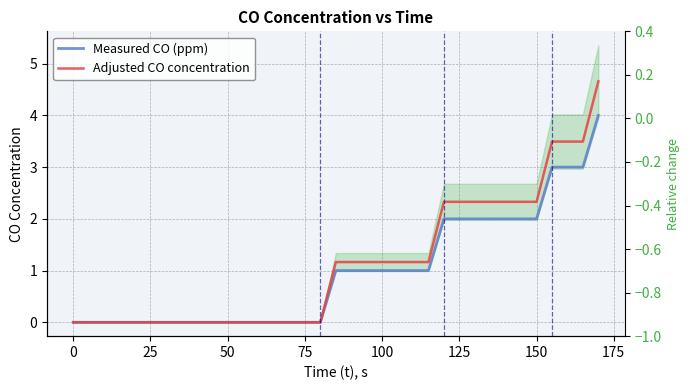

Is it true that Adjusted CO concentration equals 1.3 at 29?

False